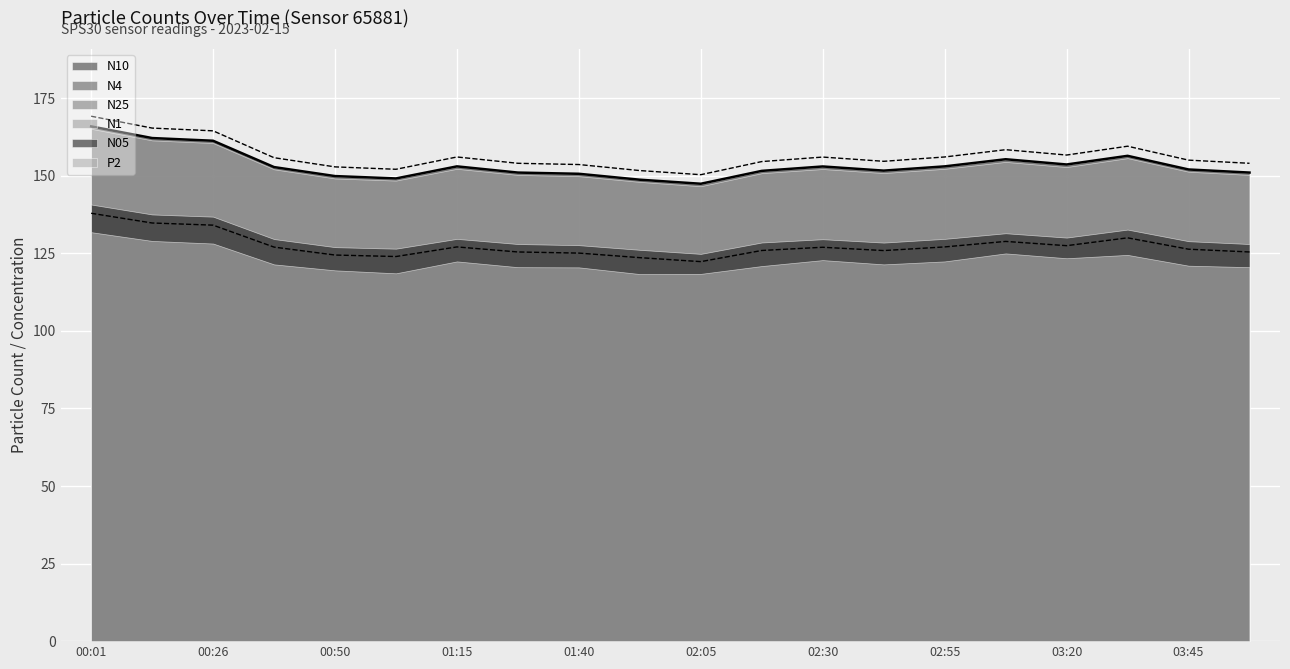

The value of N25 at 00:26 is 164.5. True or false?

True